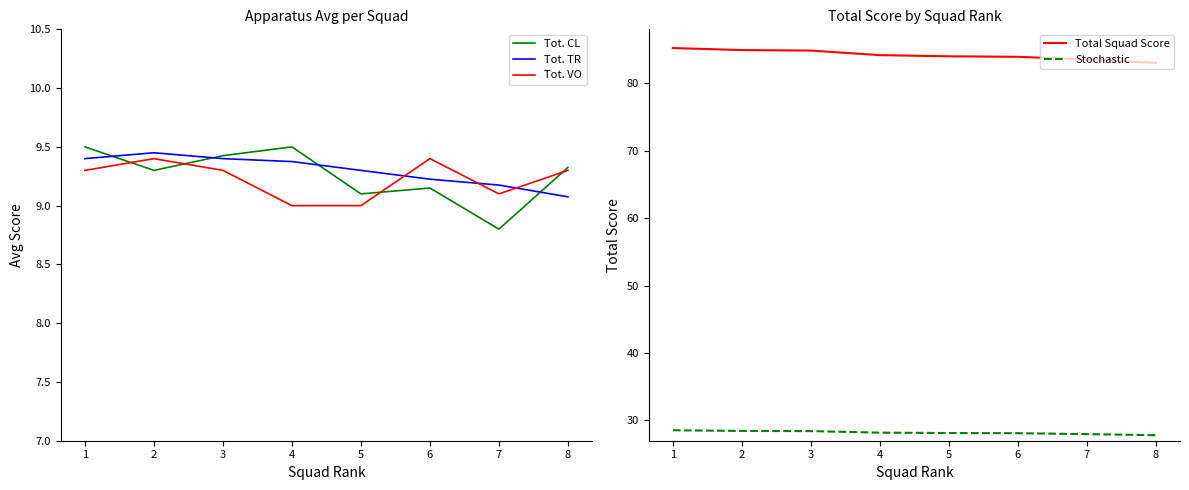

Is it true that Stochastic equals 28.6 at 1?

True